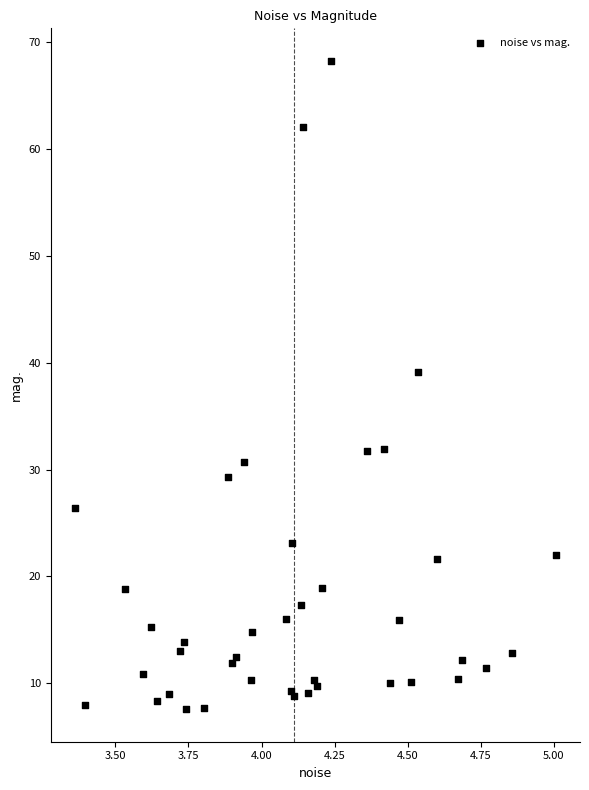

What Y value in the scatter plot is closest to 37?

39.1